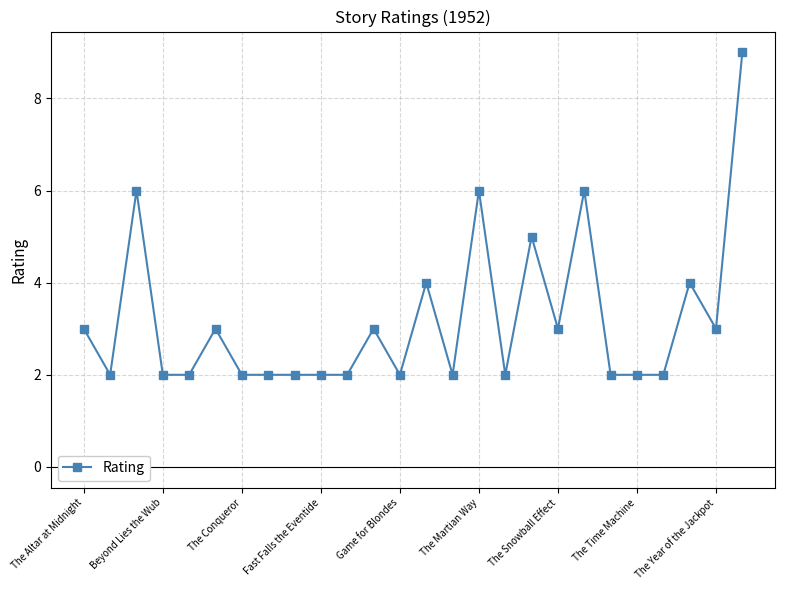

What is the difference between the maximum and minimum values?

7